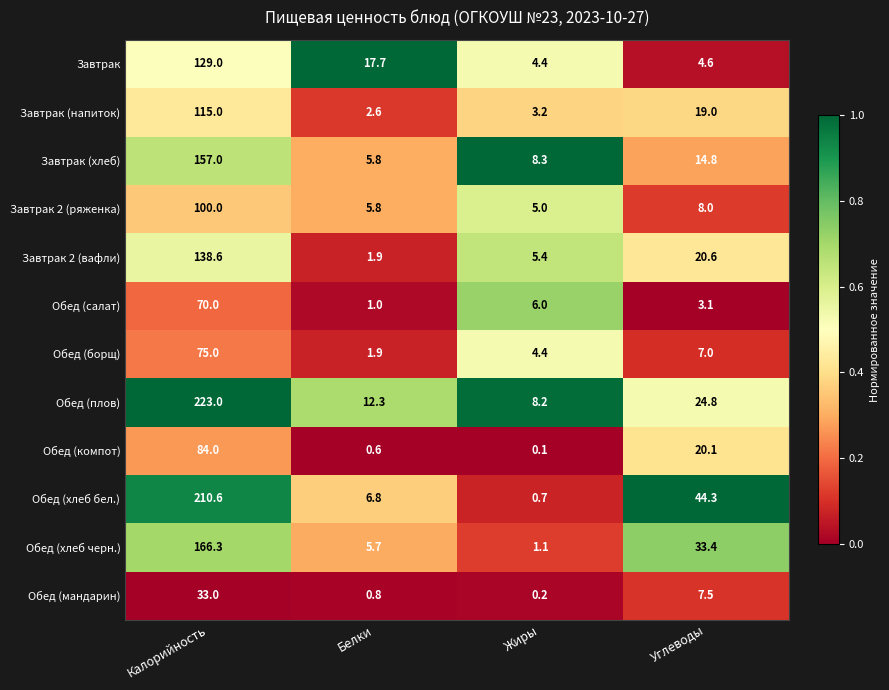

Is the value of Обед (хлеб бел.) at Углеводы greater than the value of Завтрак (напиток) at Жиры?

Yes